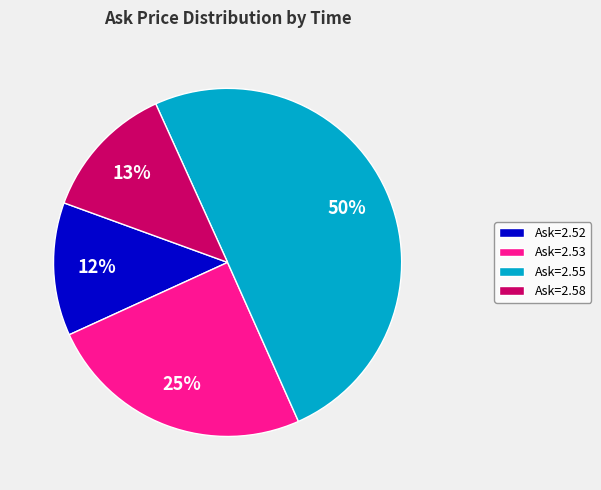

To the nearest percent, what is the difference between the Ask=2.58 and Ask=2.53 slice percentages?

12%